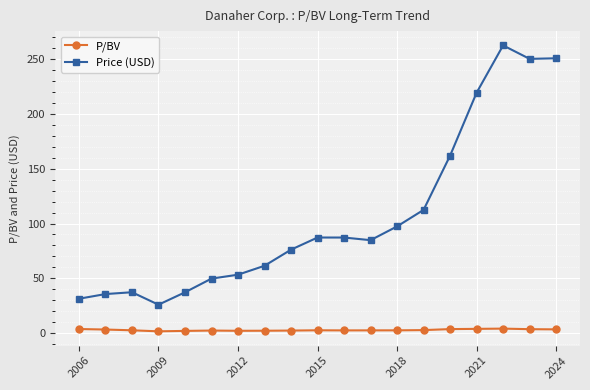

List the series in order of their peak value, lowest first.

P/BV, Price (USD)